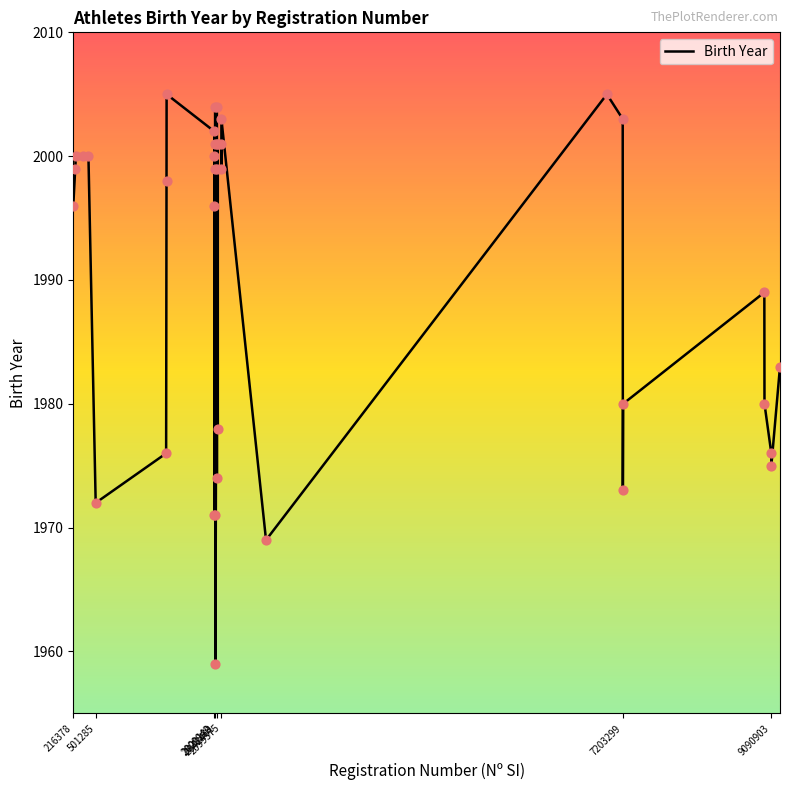

What is the minimum value shown in the chart?

1959